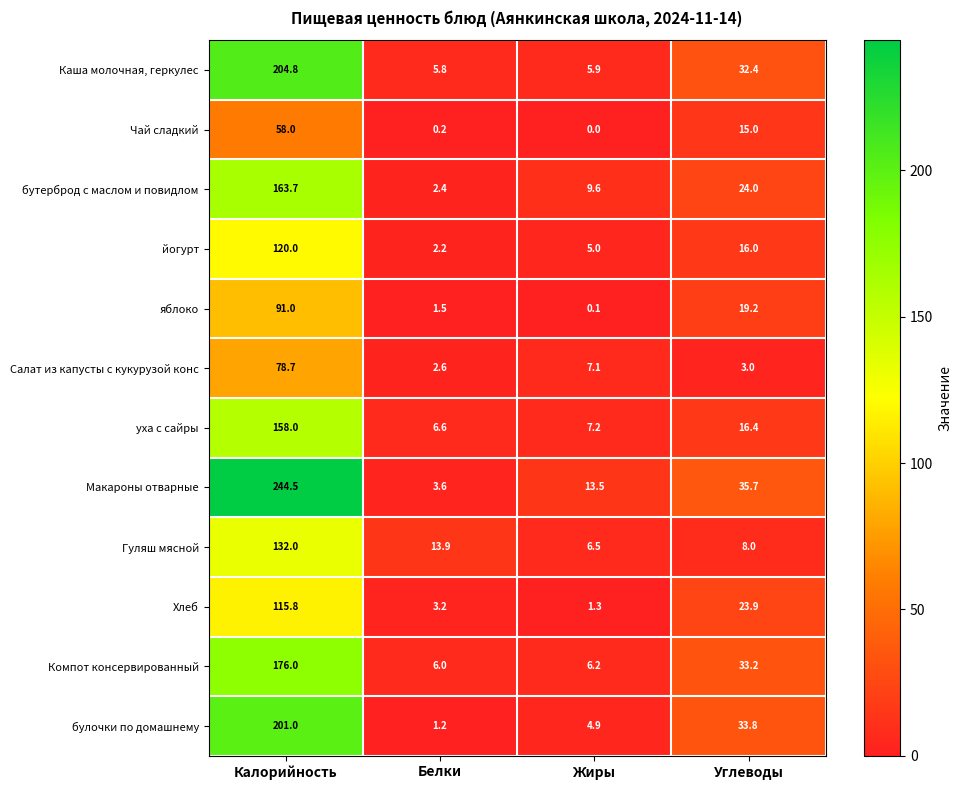

The Компот консервированный series shows 1.5 at Белки. True or false?

False